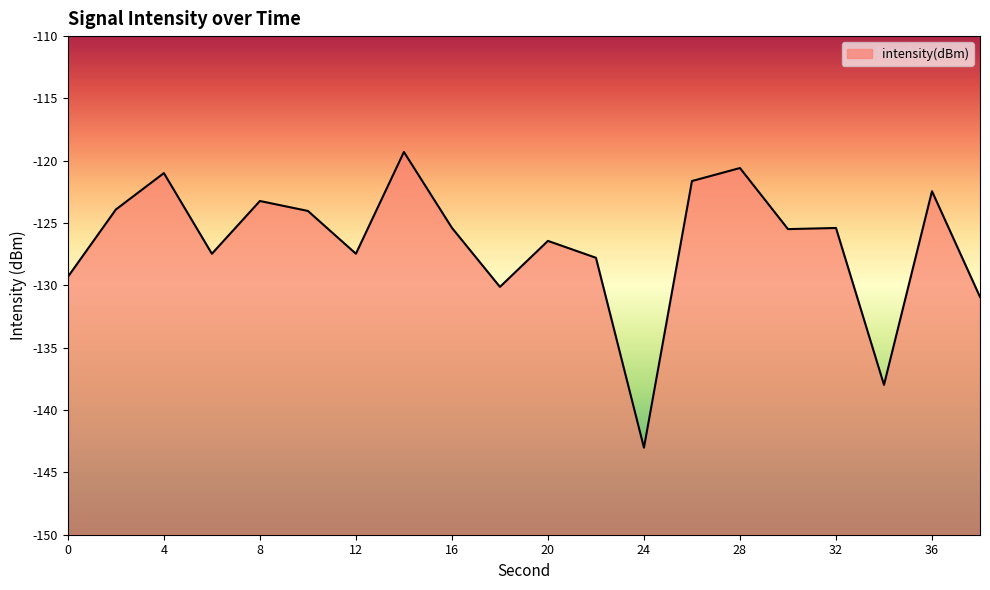

How many values exceed -125?

8